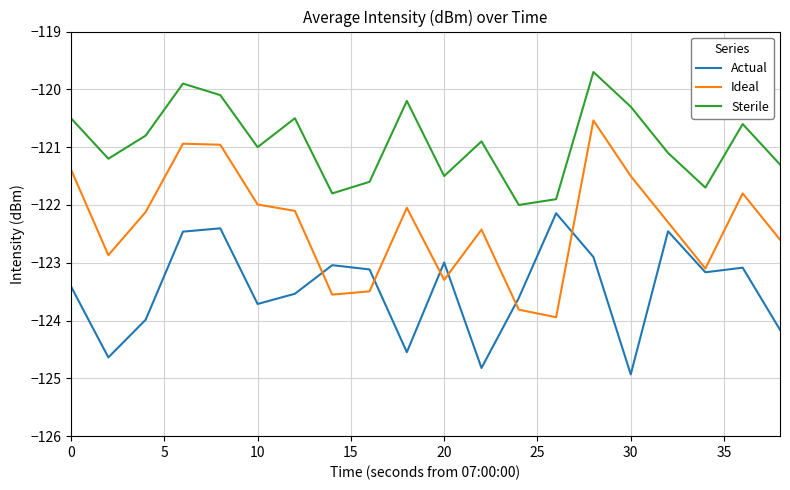

Is this an area chart (filled region under the line)?

No